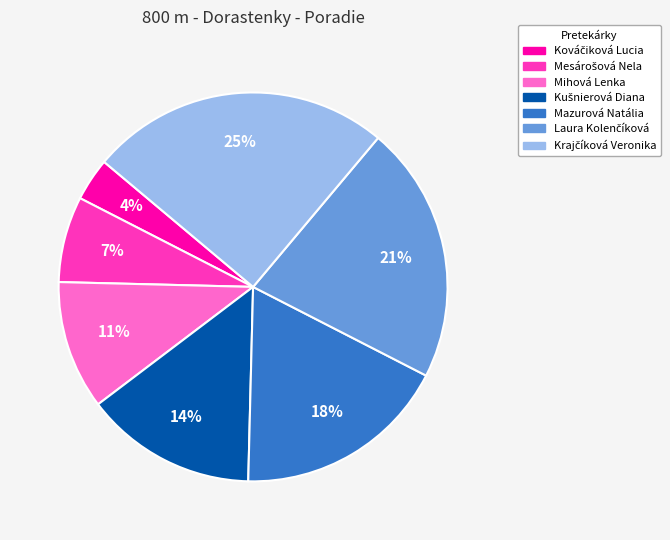

To the nearest percent, what is the average slice percentage?

14%